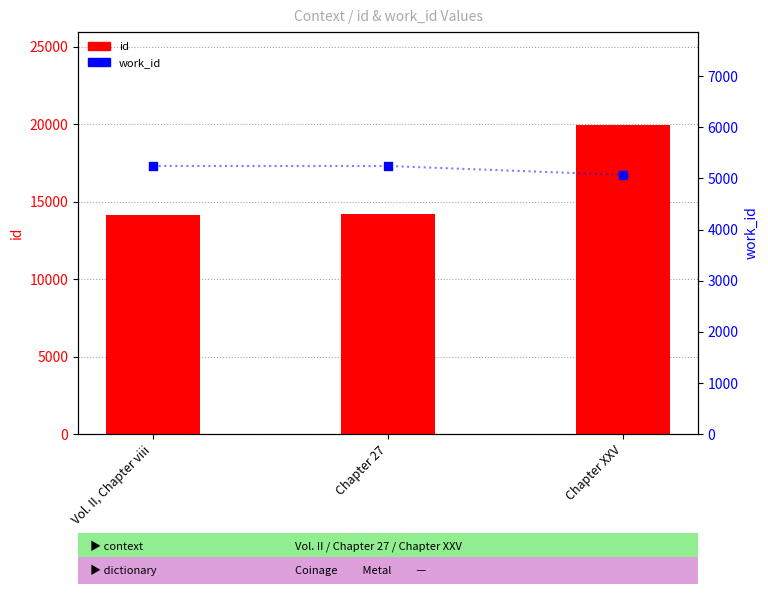

Which series reaches the minimum Y coordinate?

work_id